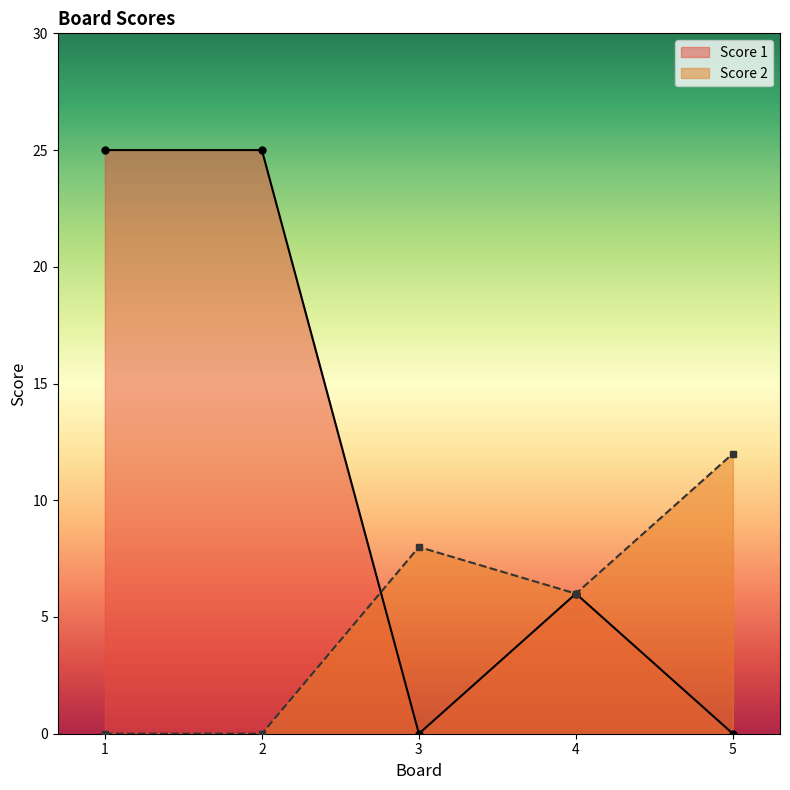

Which series changed the most between 4 and 5?

Score 1